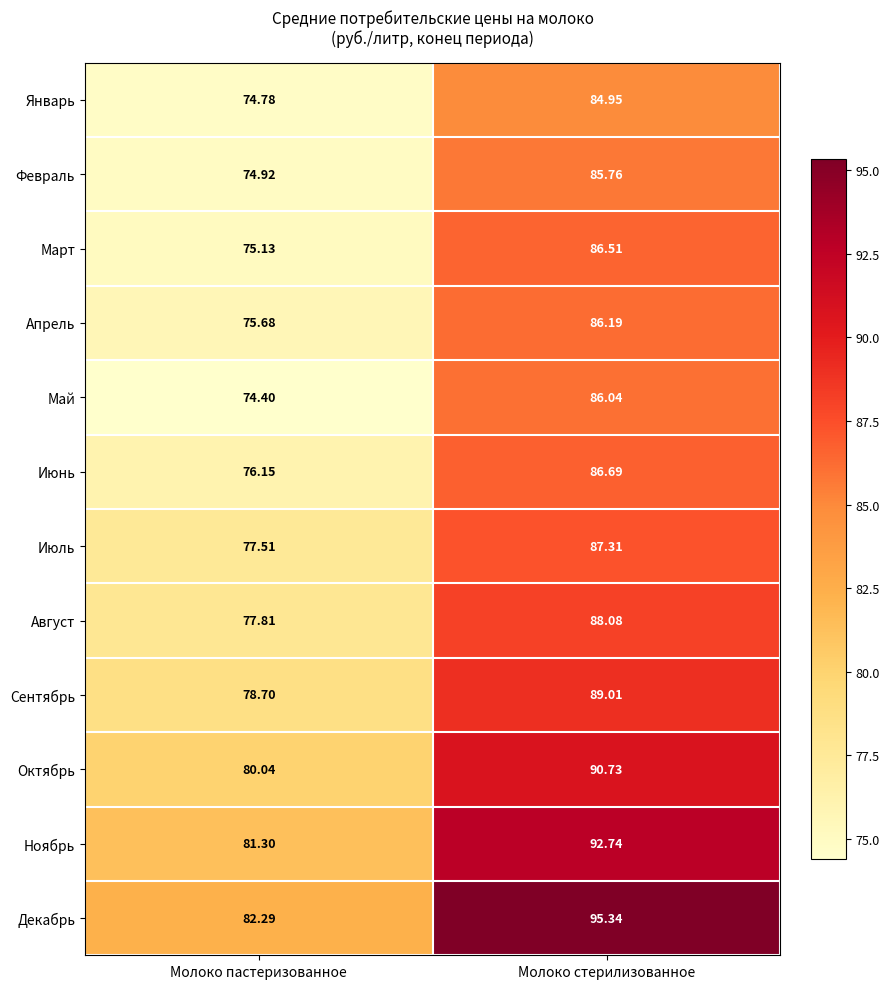

At which label does Апрель first exceed 86?

Молоко стерилизованное